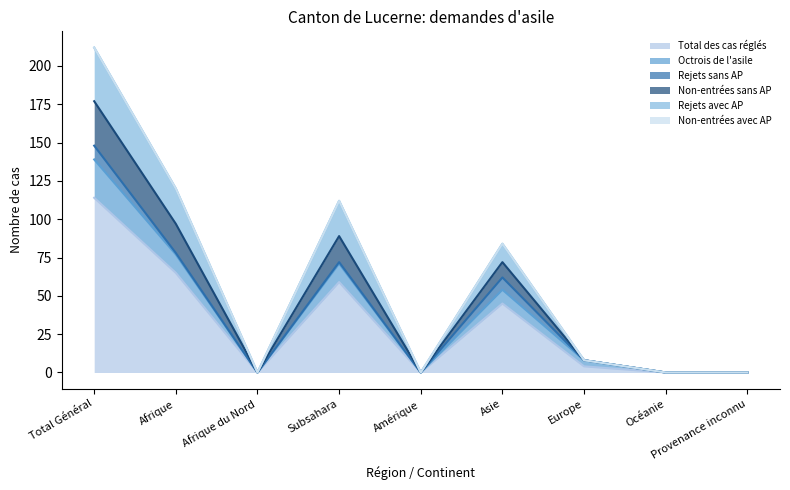

What is the difference between the highest and lowest values at Afrique?

55